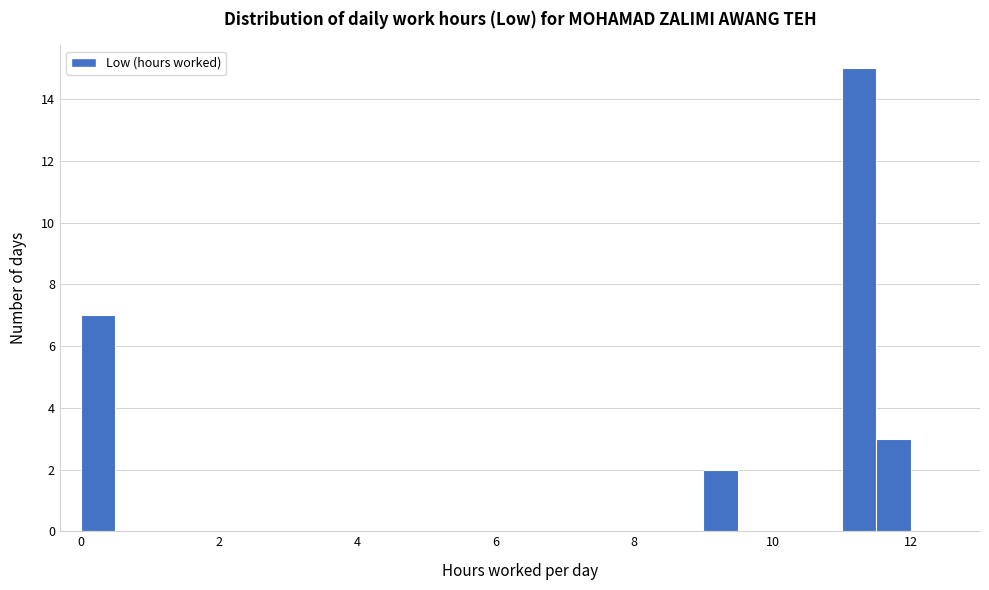

Around what value on the x-axis is the tallest bar? Give the approximate position of its centre, as read against the axis.

11.2